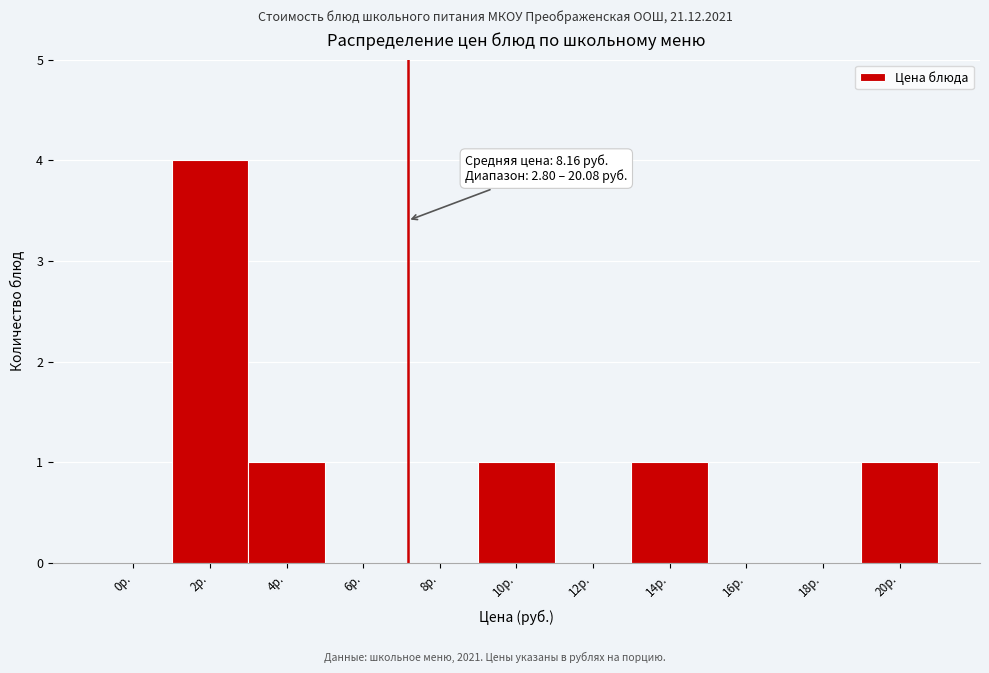

Reading left to right, transcribe all the data shown in this chart.

0р.=0	2р.=4	4р.=1	6р.=0	8р.=0	10р.=1	12р.=0	14р.=1	16р.=0	18р.=0	20р.=1